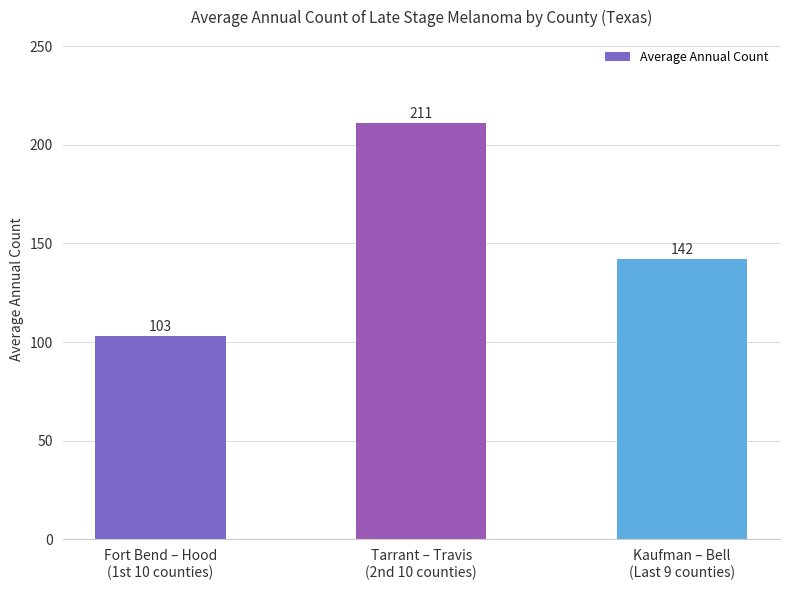

Approximately how many times larger is the value at Fort Bend – Hood
(1st 10 counties) compared to Tarrant – Travis
(2nd 10 counties)?

0.5